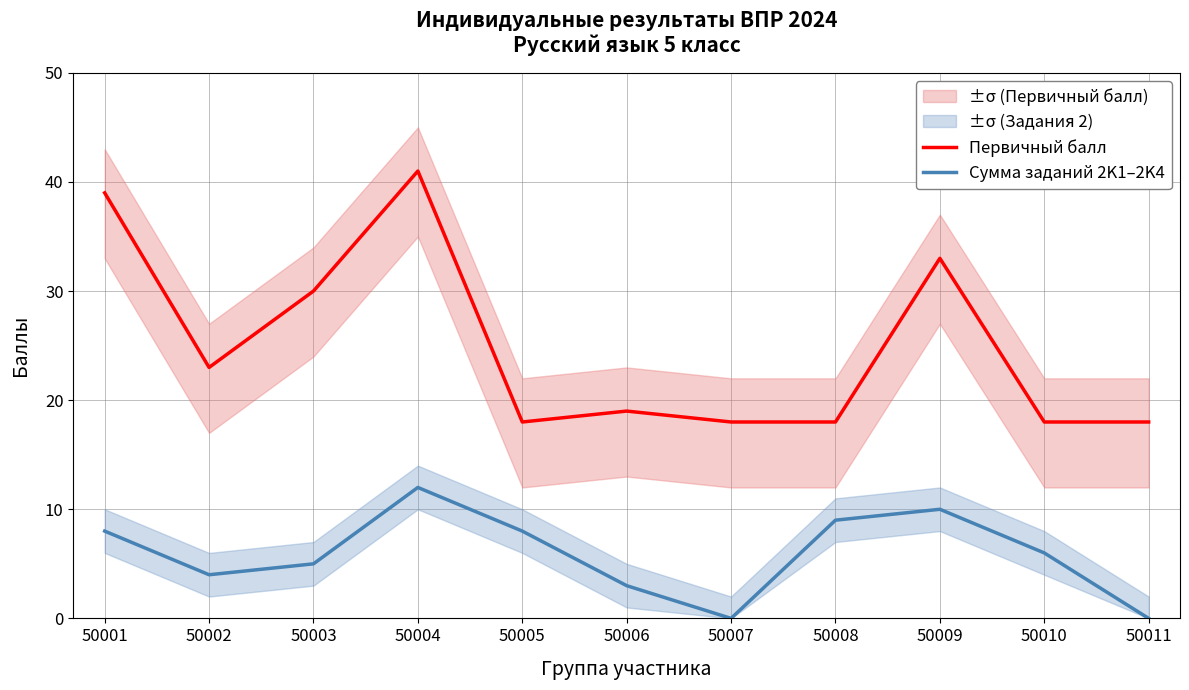

Rank the series by their average value, from lowest to highest.

Сумма заданий 2K1–2K4, Первичный балл